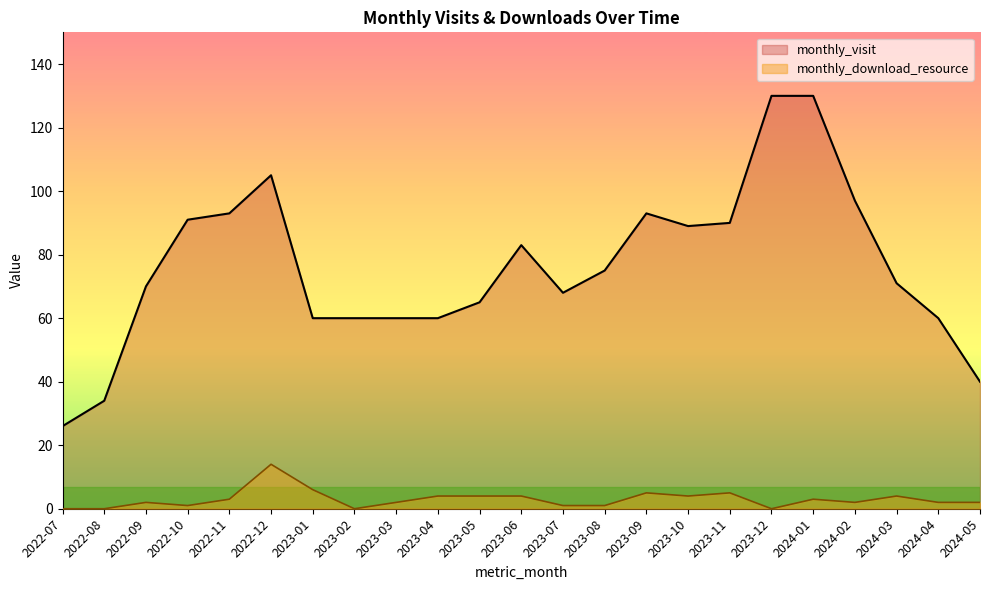

Reading left to right, transcribe all the data shown in this chart.

monthly_visit: 26	34	70	91	93	105	60	60	60	60	65	83	68	75	93	89	90	130	130	97	71	60	40
monthly_download_resource: 0	0	2	1	3	14	6	0	2	4	4	4	1	1	5	4	5	0	3	2	4	2	2